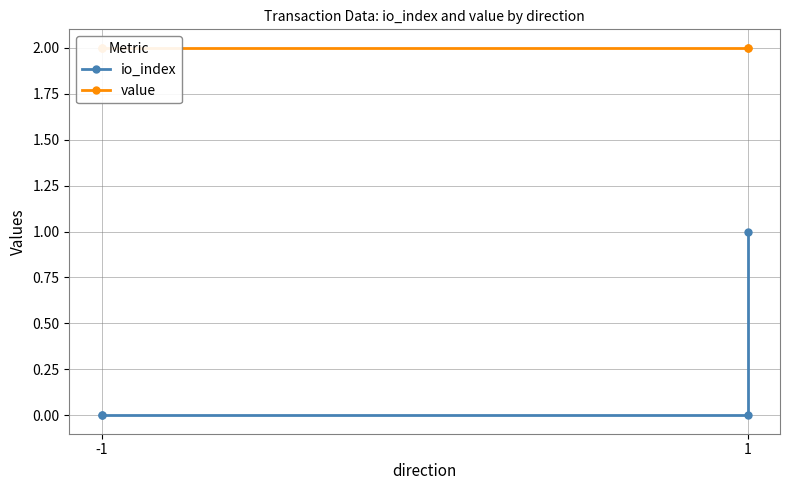

True or false: value and io_index cross at least once.

False